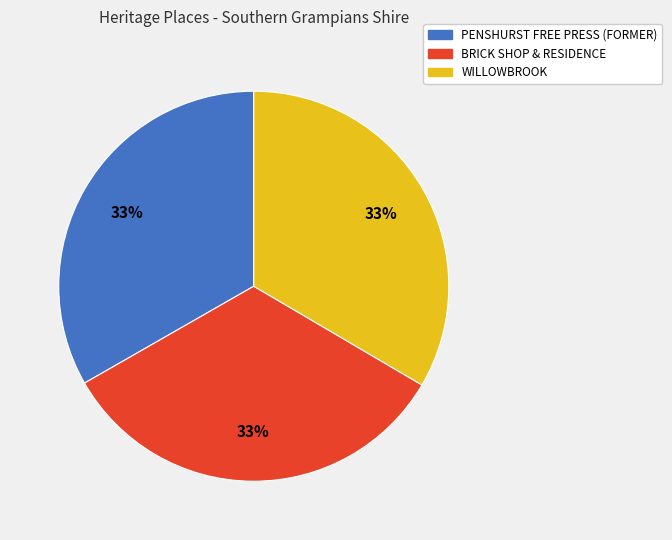

Is there any slice that represents more than half of the pie?

No